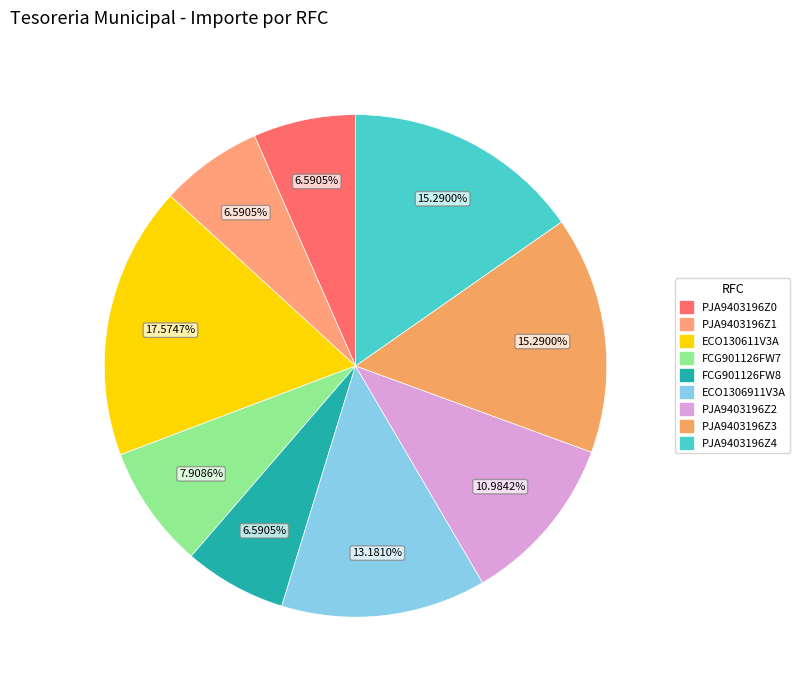

What portion of the pie excludes PJA9403196Z2?

89.0%